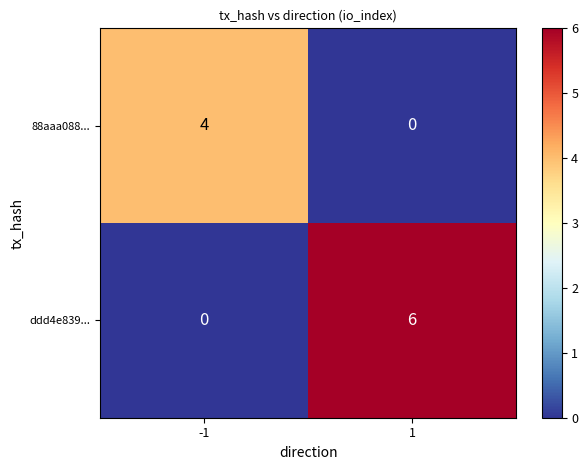

Is it true that ddd4e839... equals -3 at -1?

False